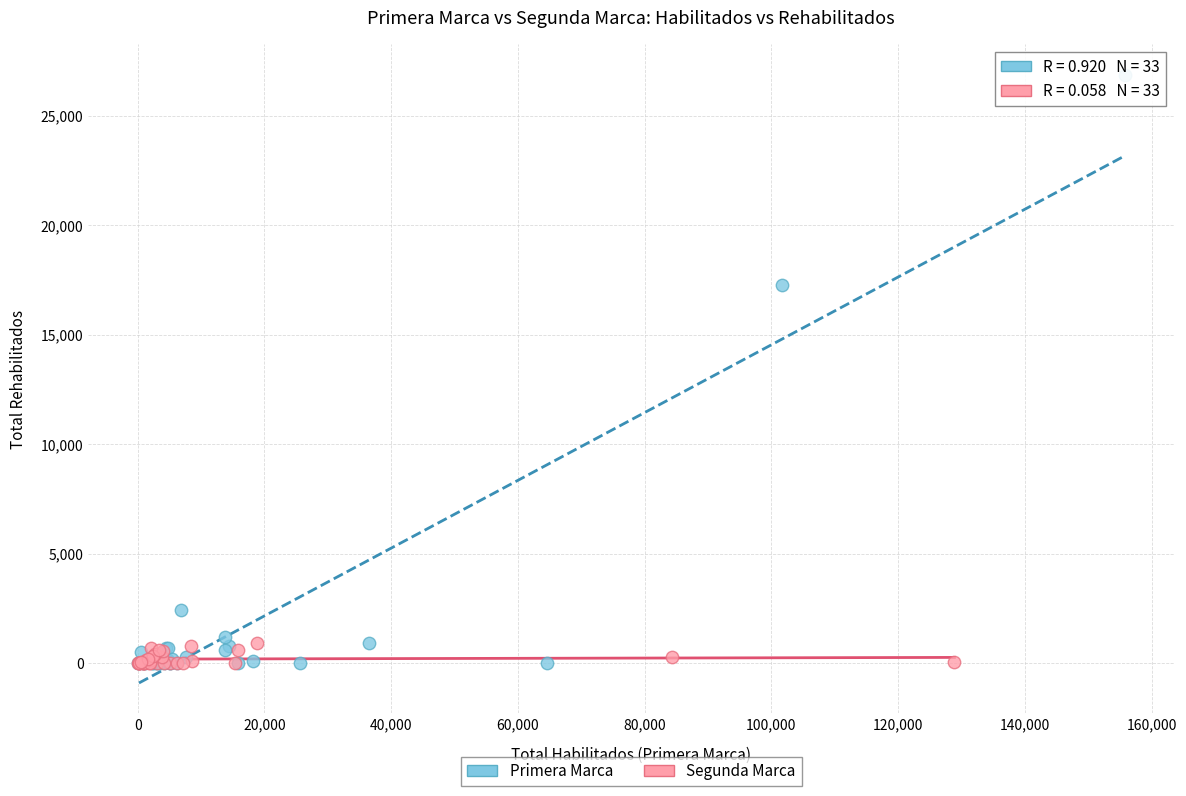

What are all the series names shown in the legend?

Primera Marca, Segunda Marca